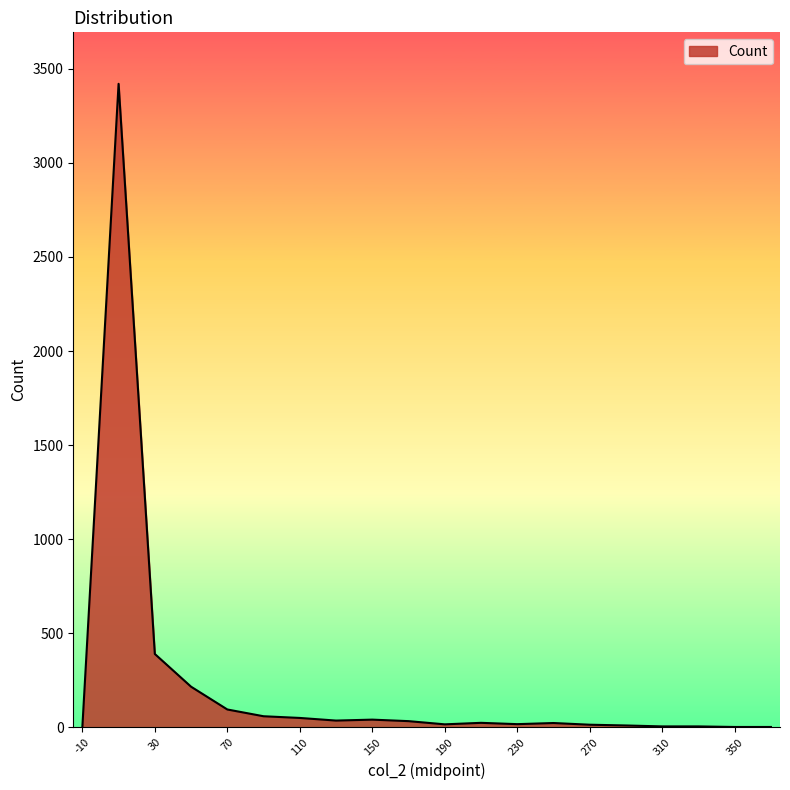

What is the difference between the maximum and minimum values?

3420